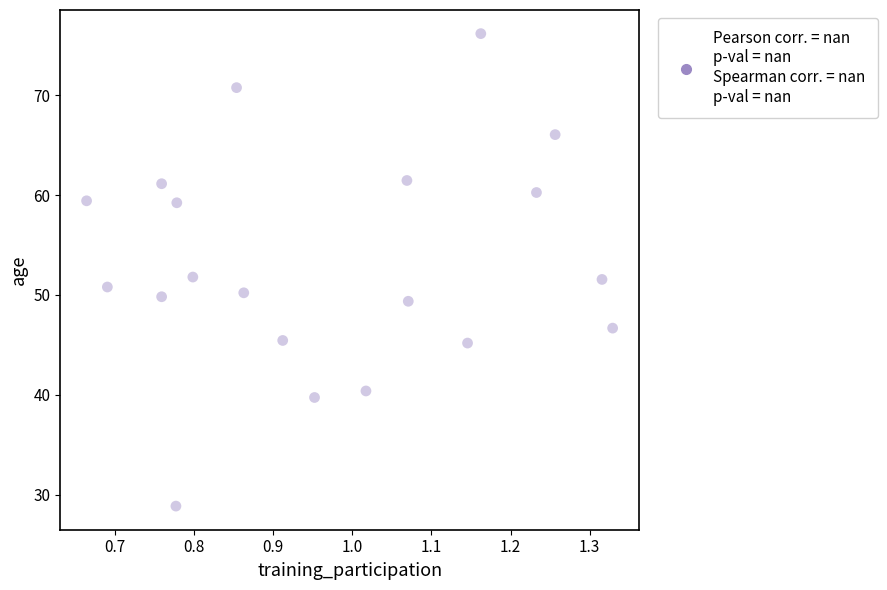

How many points are shown in the scatter plot?

20